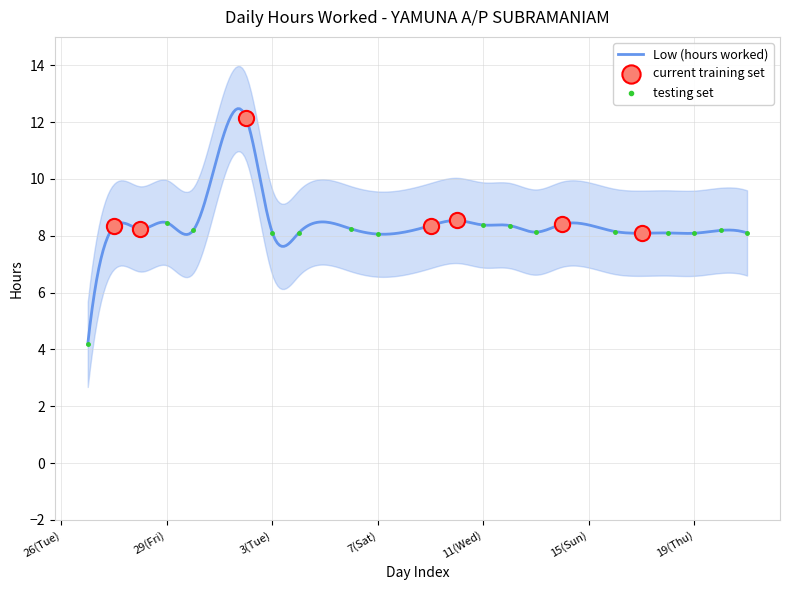

What is the change in value from 26(Tue) to 8(Sun)?

-4.2